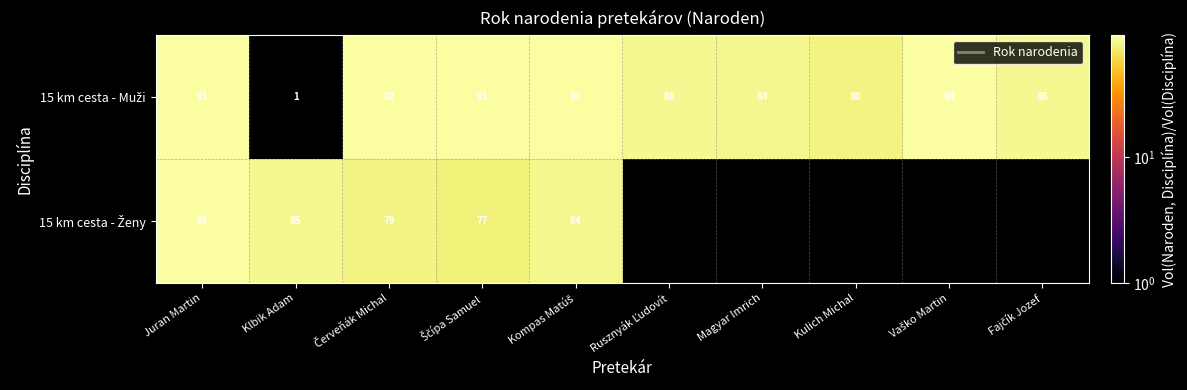

What is the total value across all series at Klbik Adam?

86